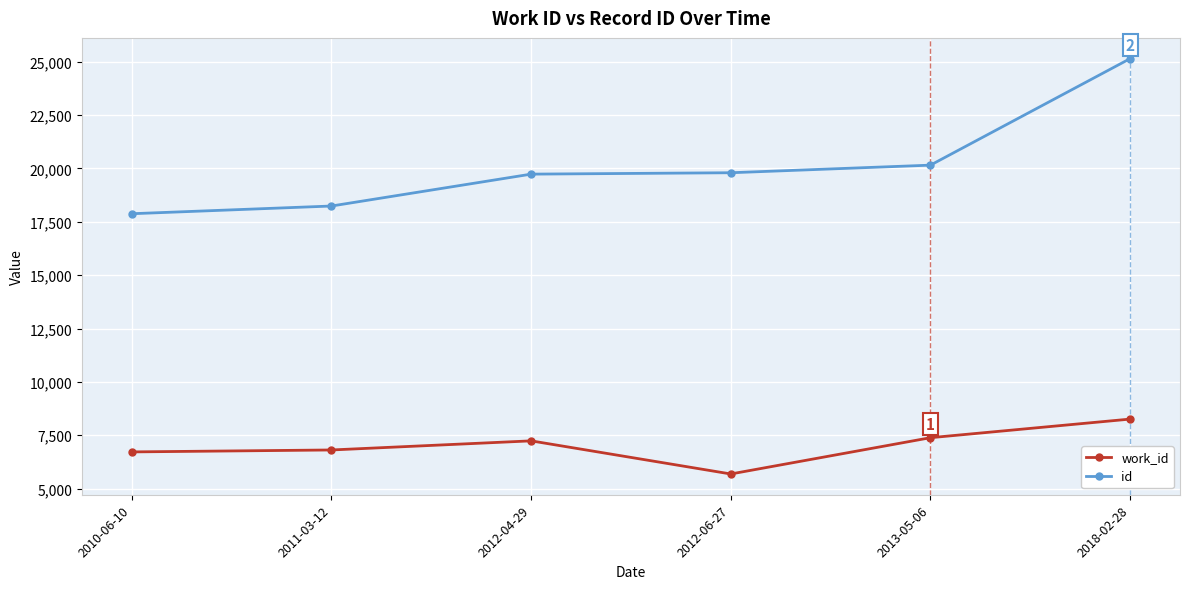

What is the value of the id point at the 5th from the left?

20157